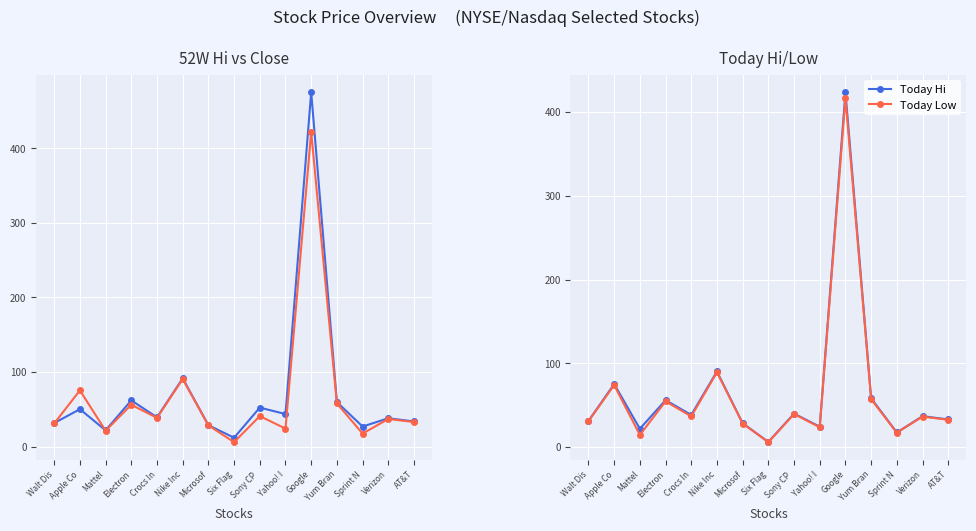

Between Mattel and Yum Bran, which series saw the biggest shift?

Today Low